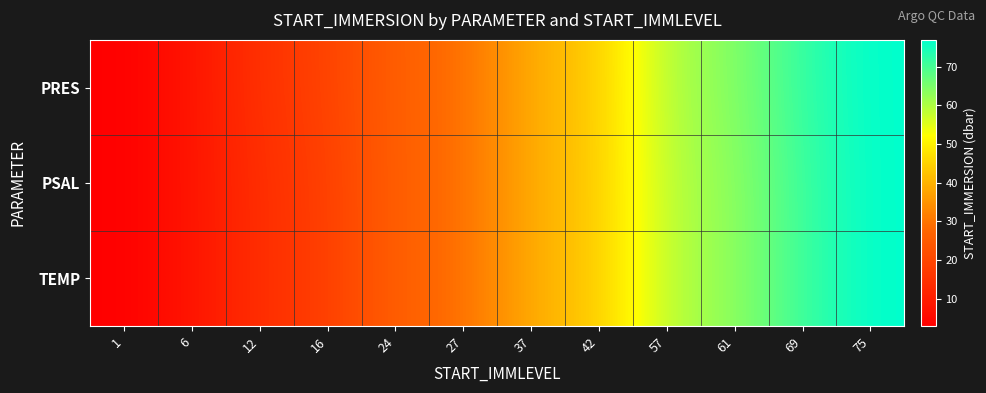

How many categories are shown in the chart?

12